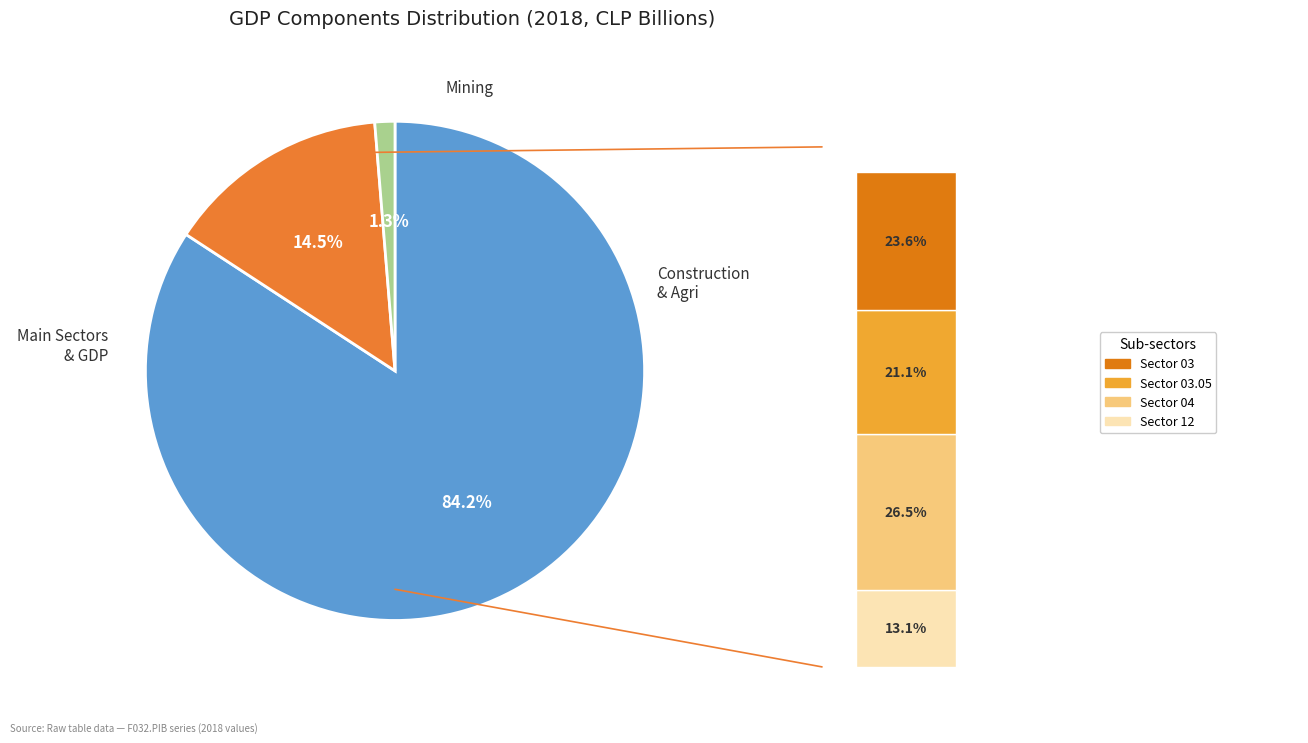

Is F032.PIB.FLU.R.CLP.2018.Z.Z.0.M the majority of the pie?

Yes